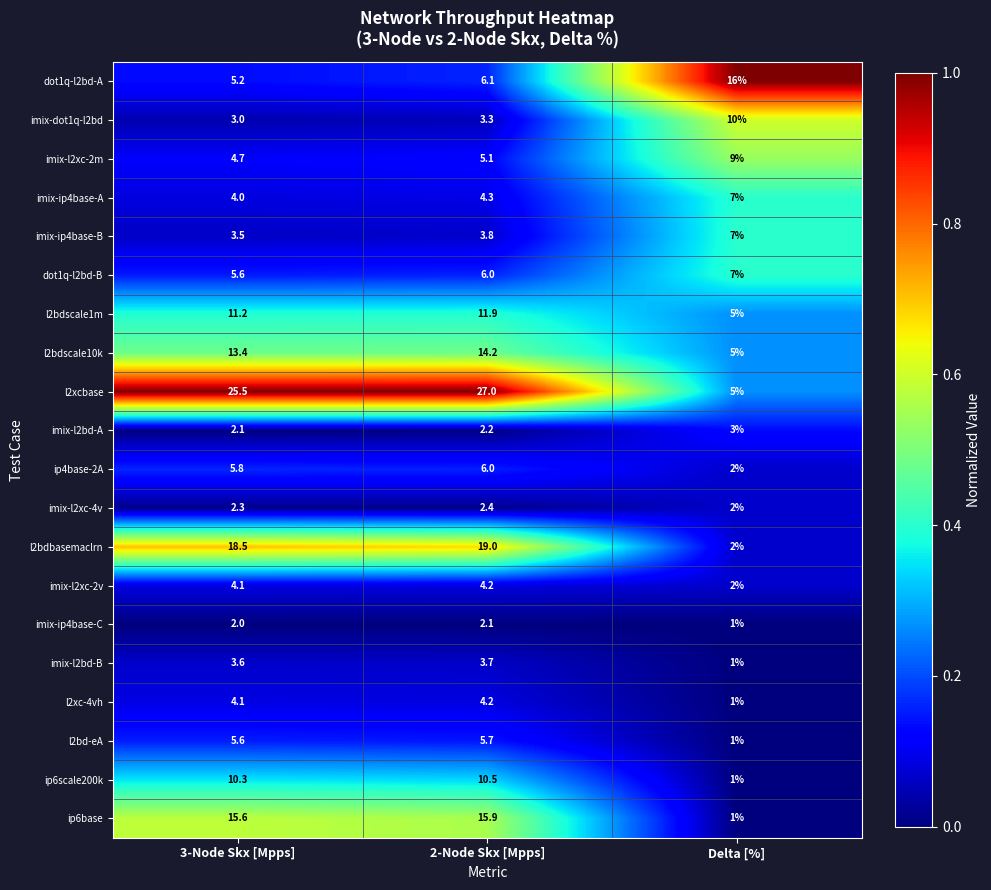

True or false: l2xcbase has a value of 25.5 at 3-Node Skx [Mpps].

True